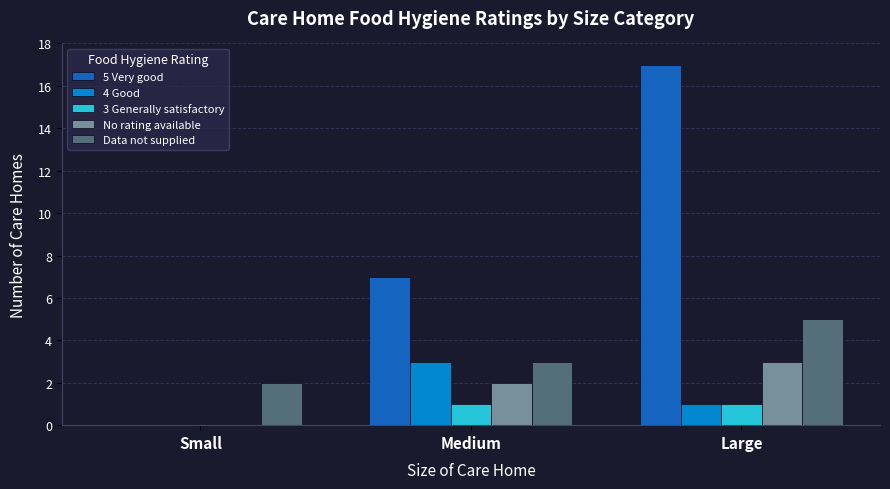

Between Small and Large, which series saw the biggest shift?

5 Very good